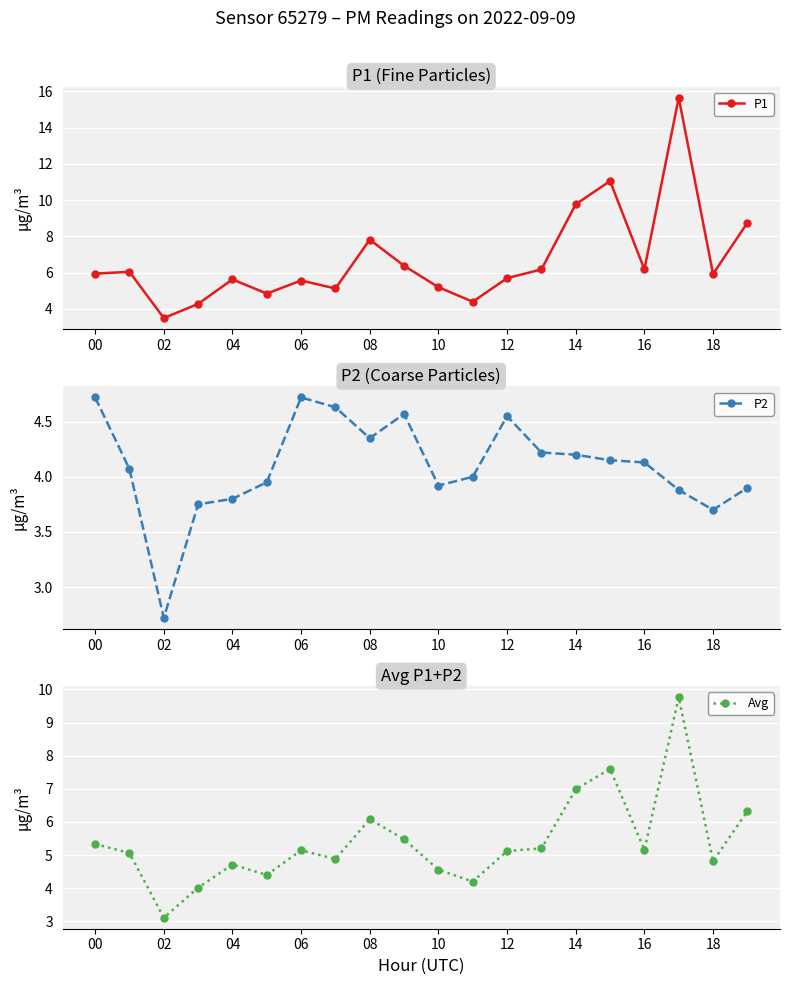

True or false: P1 has more than 1 points higher than both neighbors.

True